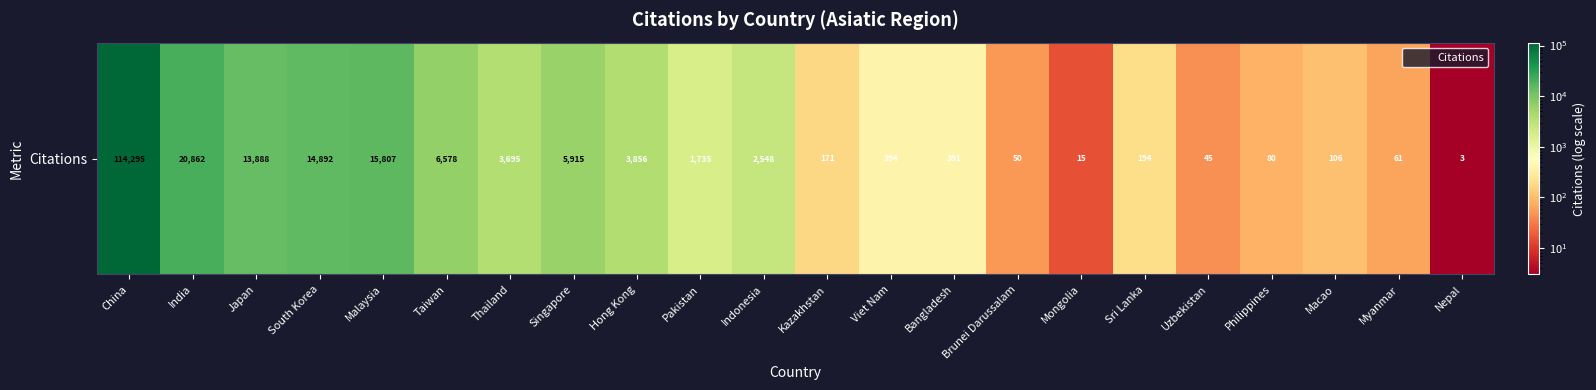

What is the difference between the maximum and minimum values?

114292